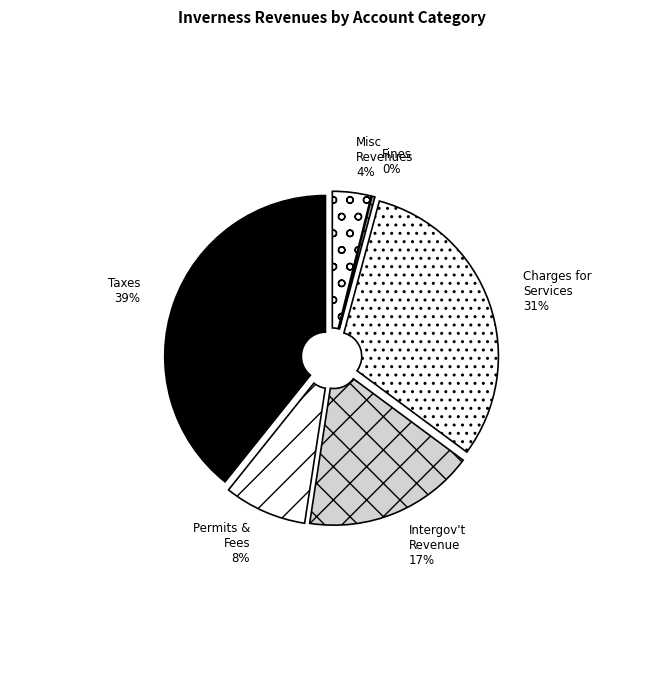

To the nearest percent, what is the difference between the Miscellaneous Revenues and Judgments, Fines, and Forfeits slice percentages?

4%